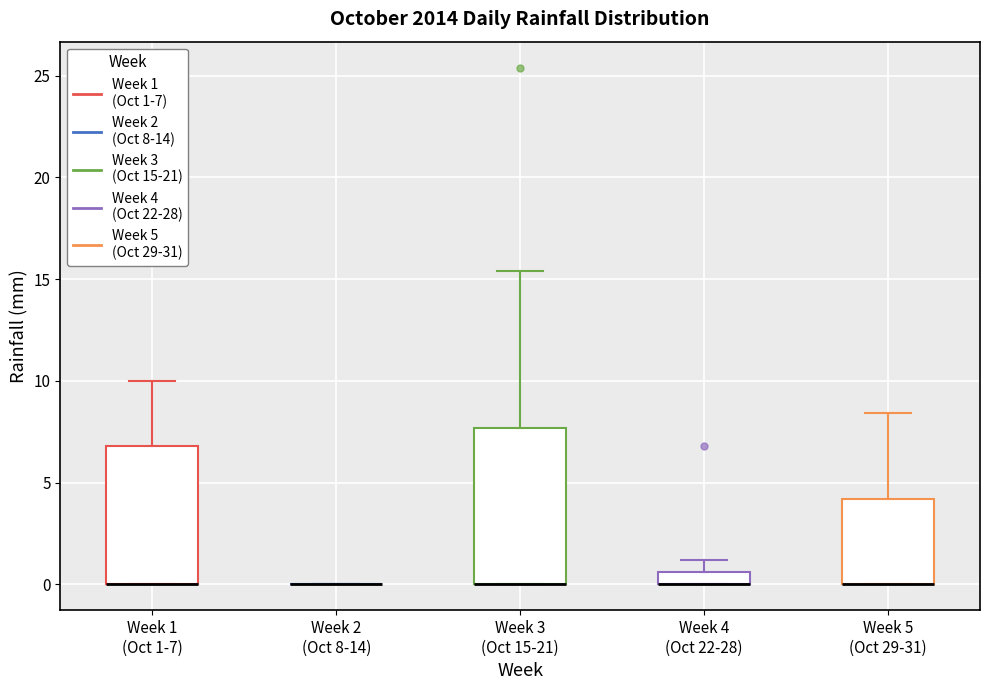

Comparing the boxes themselves (not the whiskers), which one is the tallest?

Week 3 (Oct 15-21)